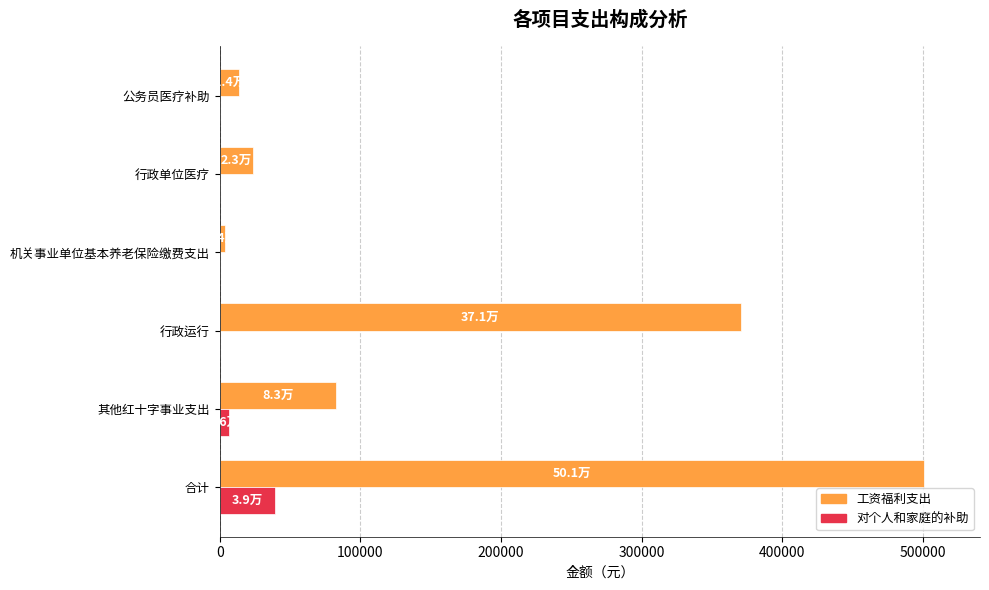

The value of 工资福利支出 at 合计 is 145278.7. True or false?

False